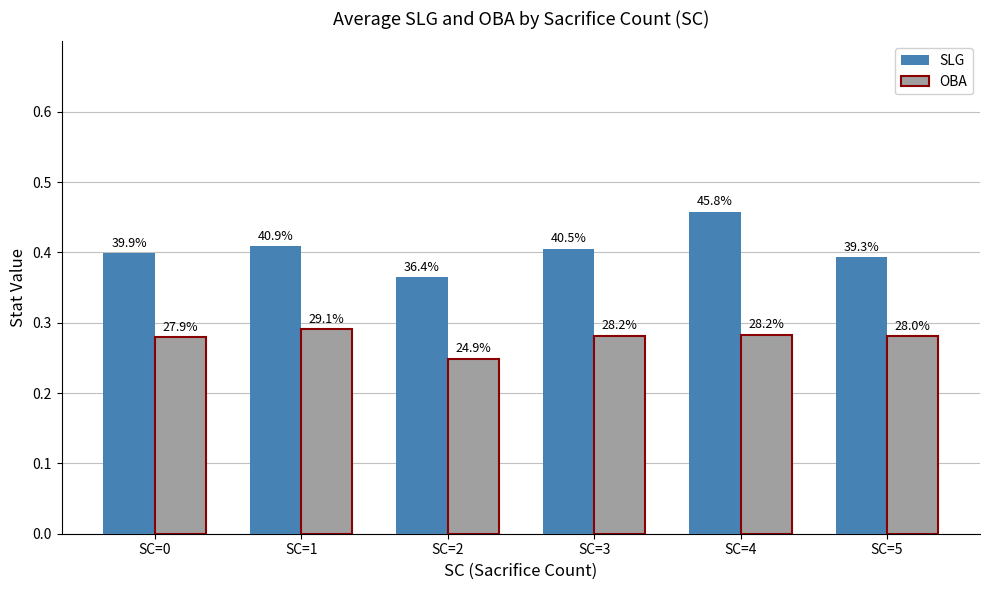

What are all the series names shown in the legend?

SLG, OBA